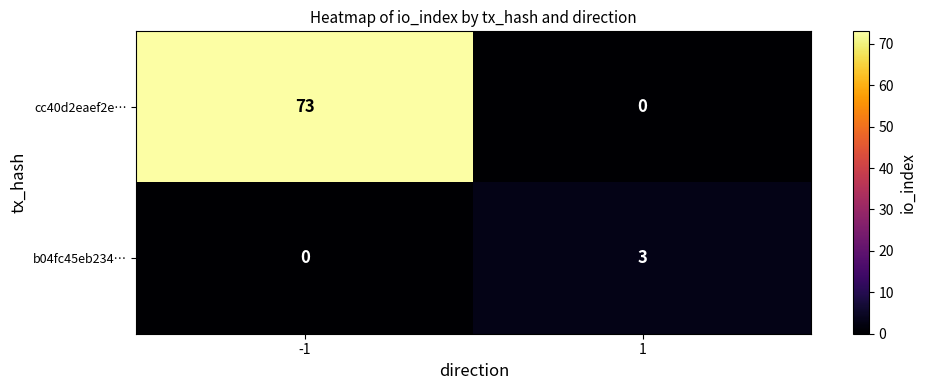

Reading left to right, transcribe all the data shown in this chart.

cc40d2eaef2e…: 73	0
b04fc45eb234…: 0	3